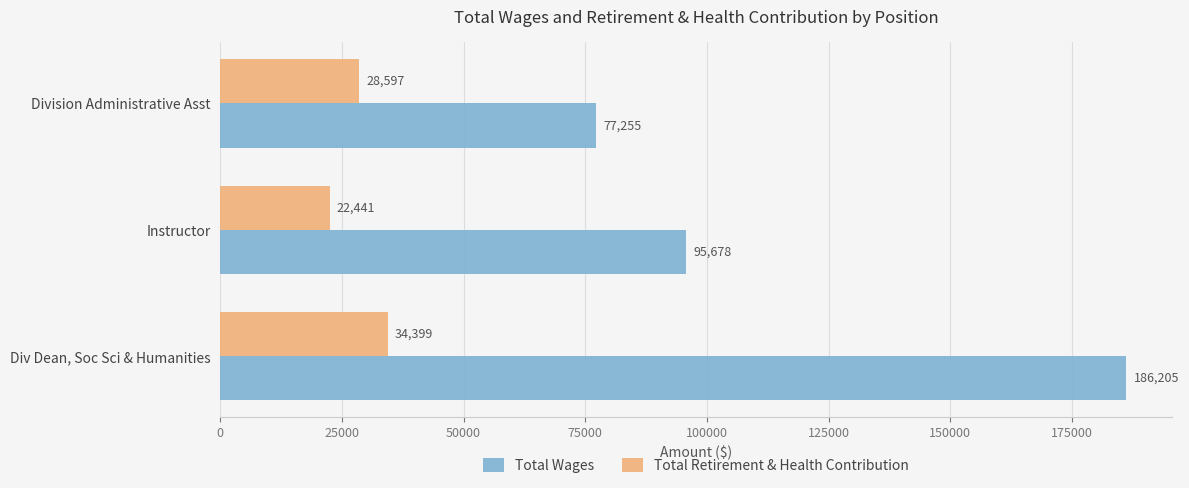

Which series has the widest spread of values?

Total Wages